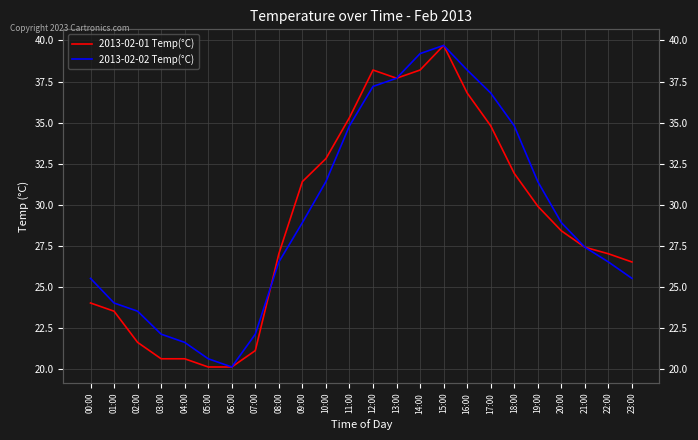

What are all the series names shown in the legend?

2013-02-01 Temp(°C), 2013-02-02 Temp(°C)